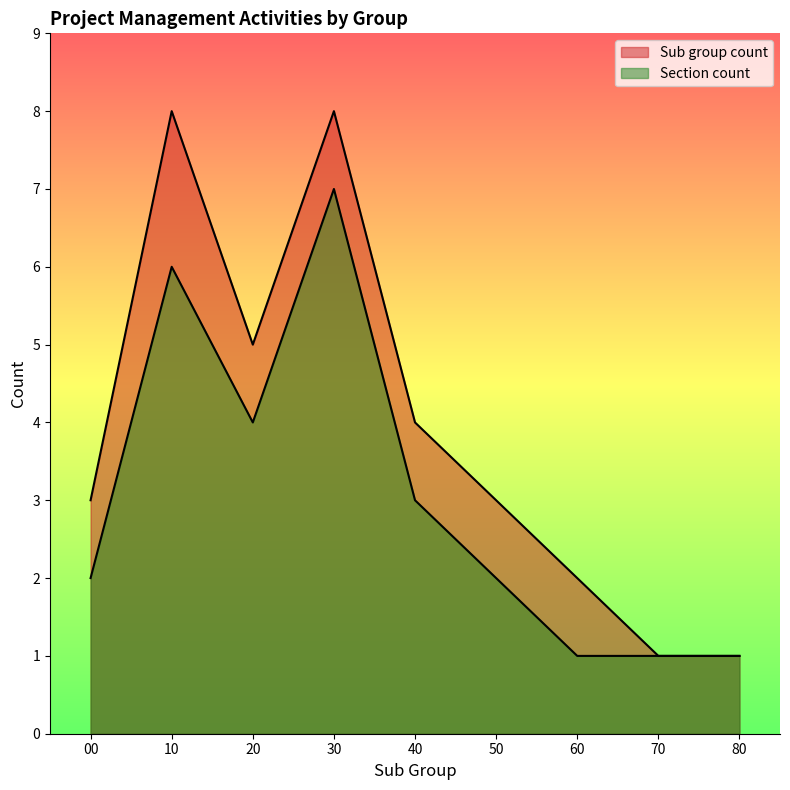

True or false: Sub group count and Section count cross at least once.

False